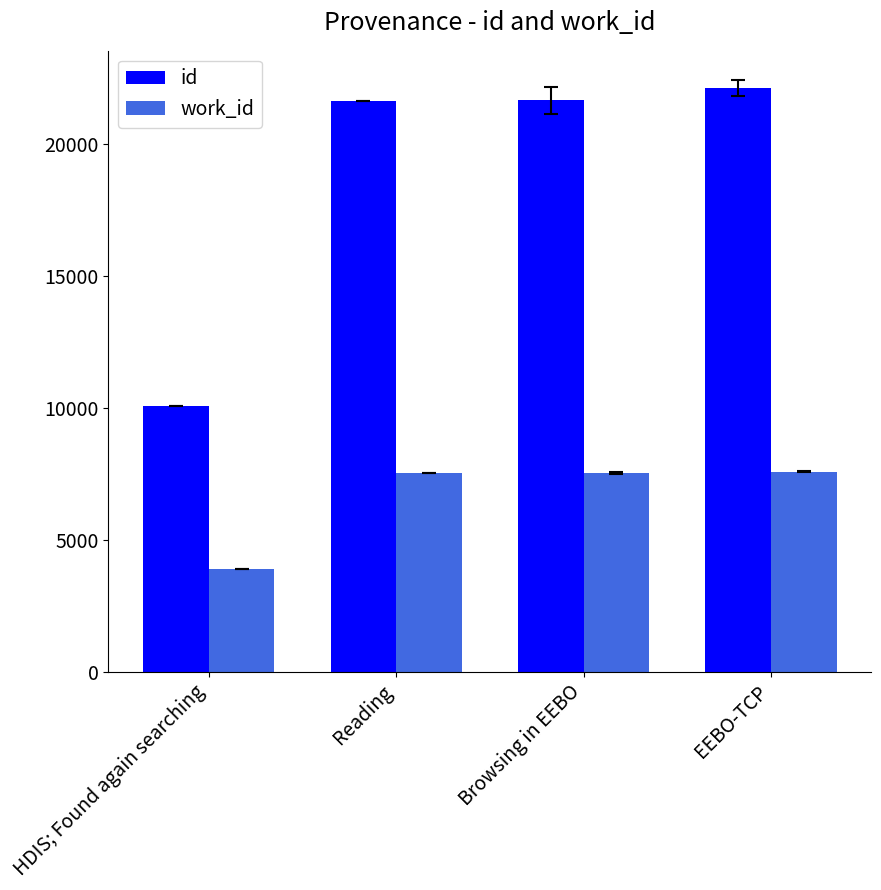

What are all the series names shown in the legend?

id, work_id